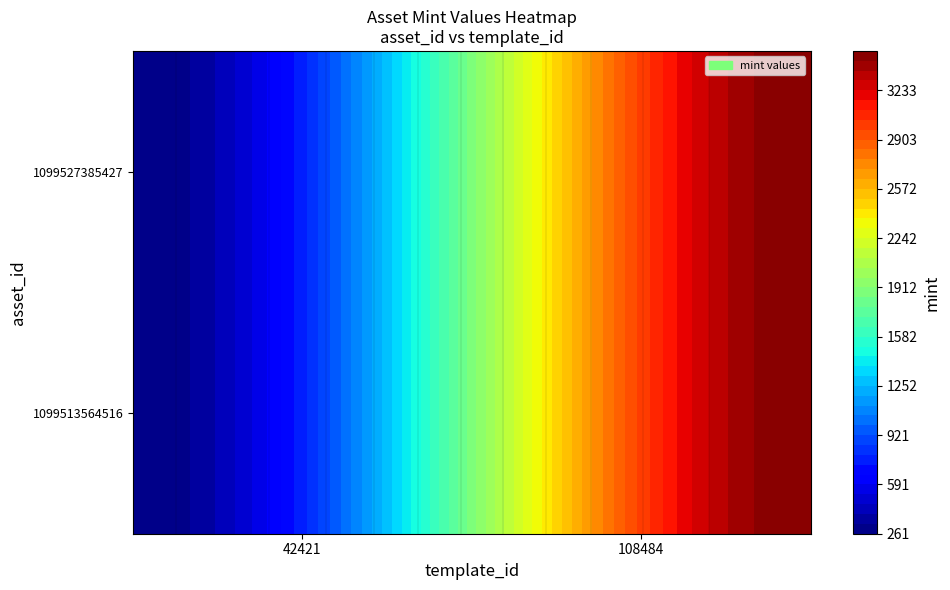

Which series changed the most between 42421 and 108484?

1099513564516